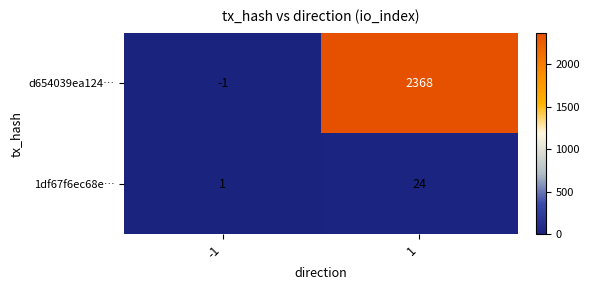

True or false: d654039ea124… has a value of 3648 at 1.

False